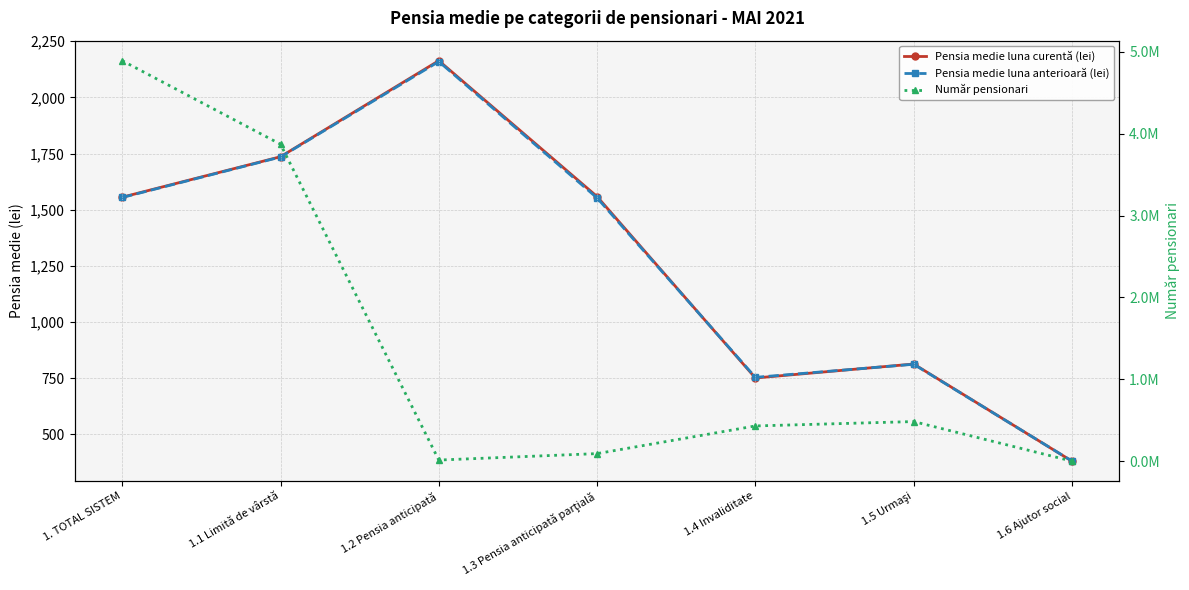

Rank the categories by Număr pensionari value from lowest to highest.

1.6 Ajutor social, 1.2 Pensia anticipată, 1.3 Pensia anticipată parţială, 1.4 Invaliditate, 1.5 Urmaşi, 1.1 Limită de vârstă, 1. TOTAL SISTEM